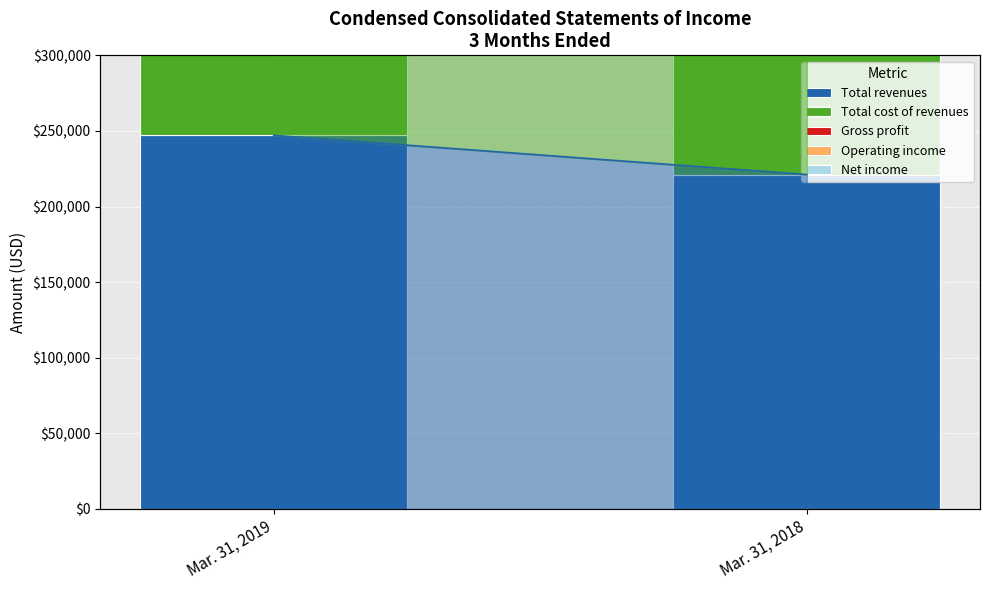

At which category is the sum across all series the highest?

Mar. 31, 2019